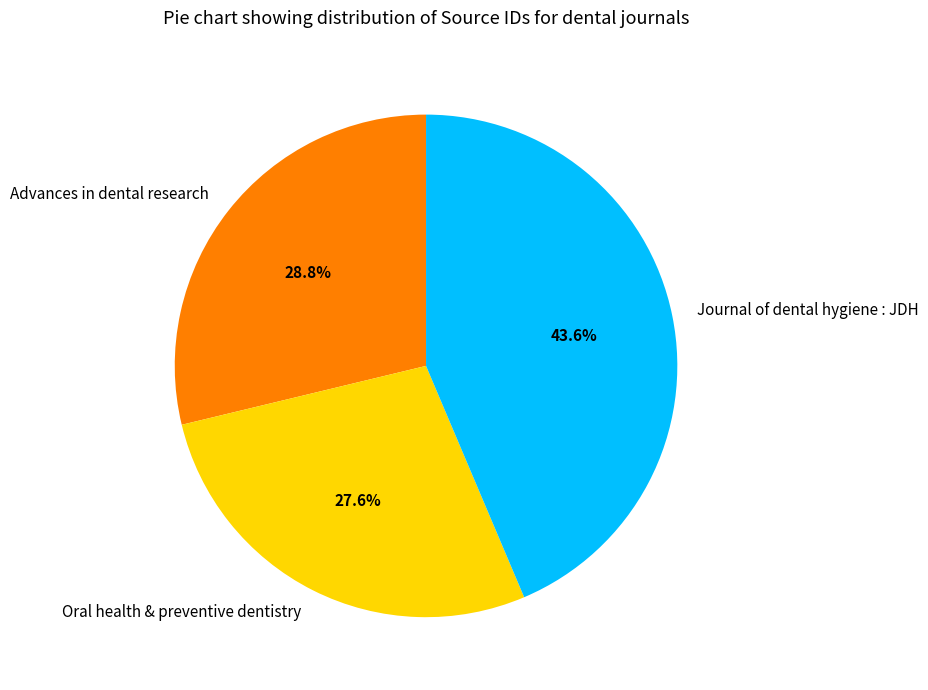

What percentage is the Journal of dental hygiene : JDH slice, to the nearest percent?

44%